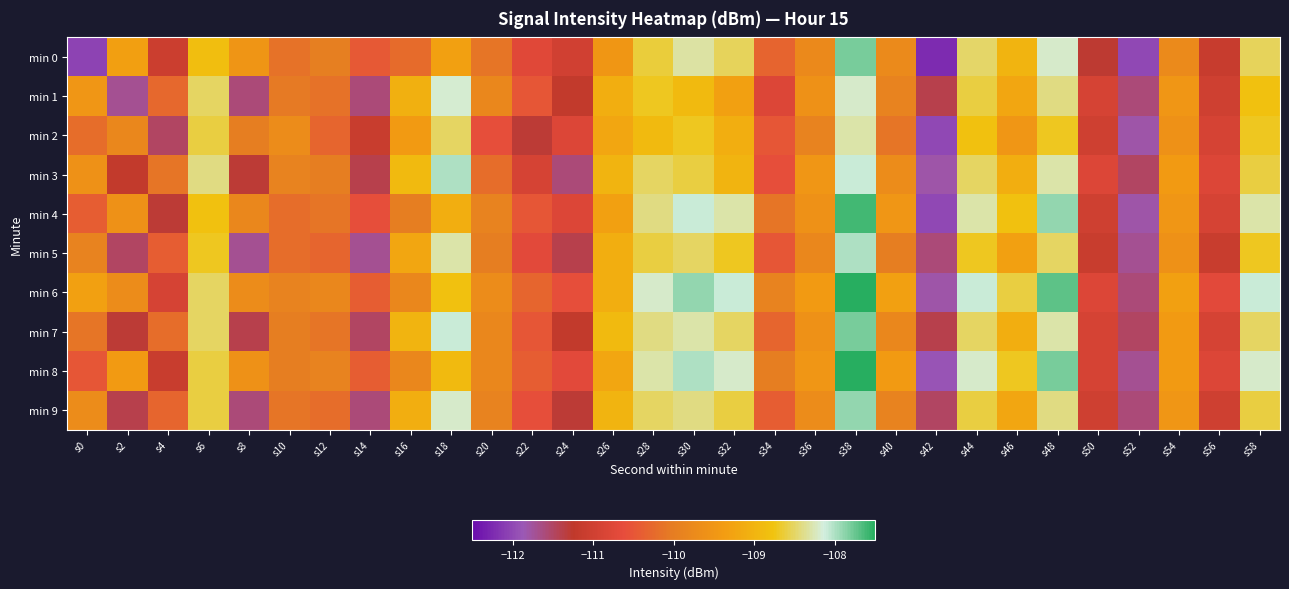

At which category is the sum across all series the highest?

s38